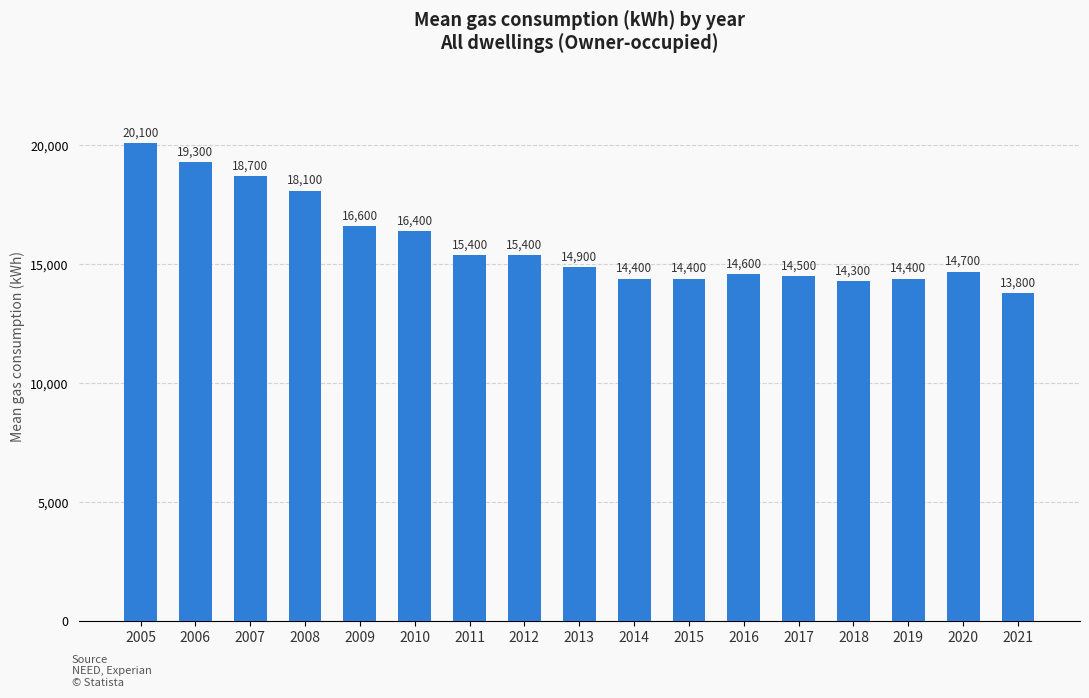

Reading right to left, what are all the values shown in this chart?

13800	14700	14400	14300	14500	14600	14400	14400	14900	15400	15400	16400	16600	18100	18700	19300	20100